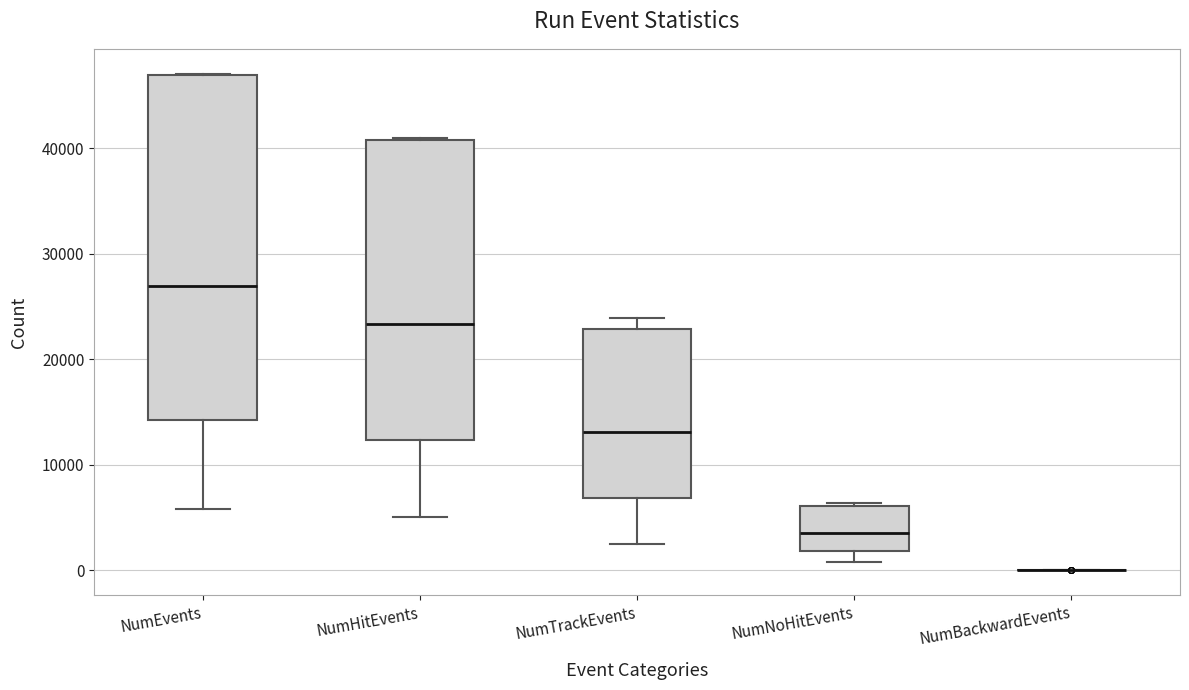

Comparing the boxes themselves (not the whiskers), which one is the tallest?

NumEvents